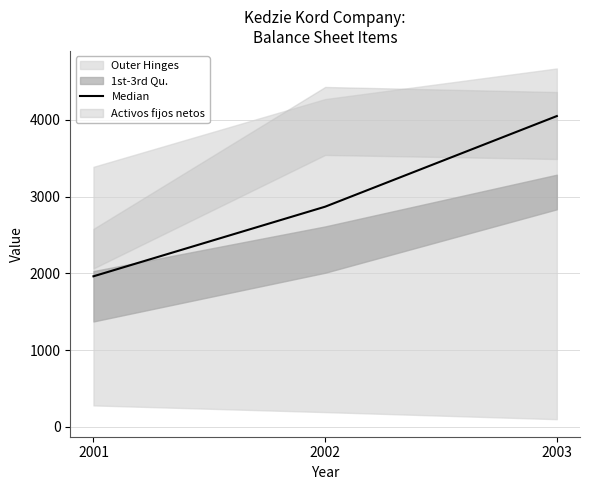

List the labels in order of value, largest first.

2003, 2002, 2001